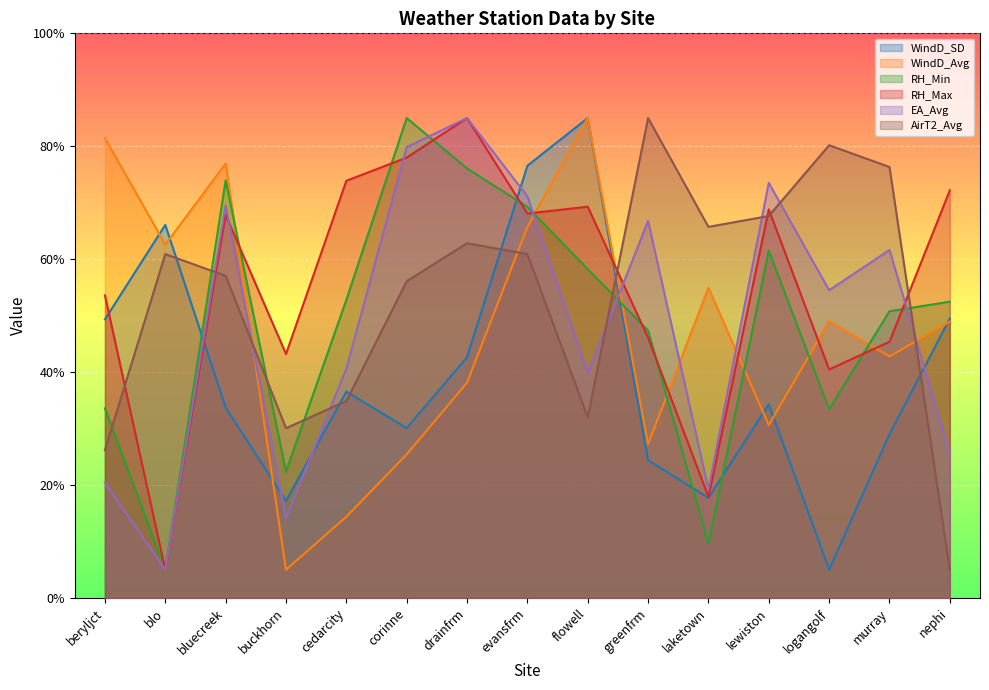

How many lines are shown in the chart?

6